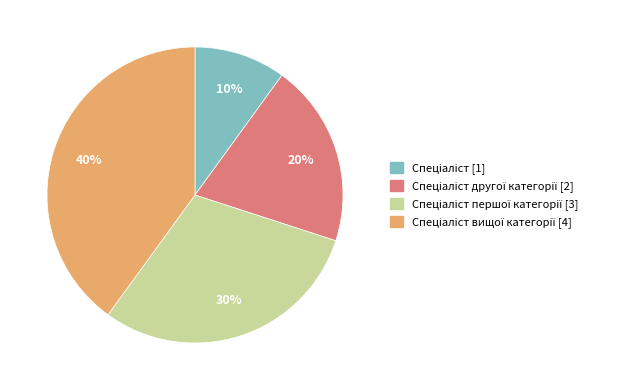

To the nearest percent, what is the difference between the largest and smallest slice percentages?

30%